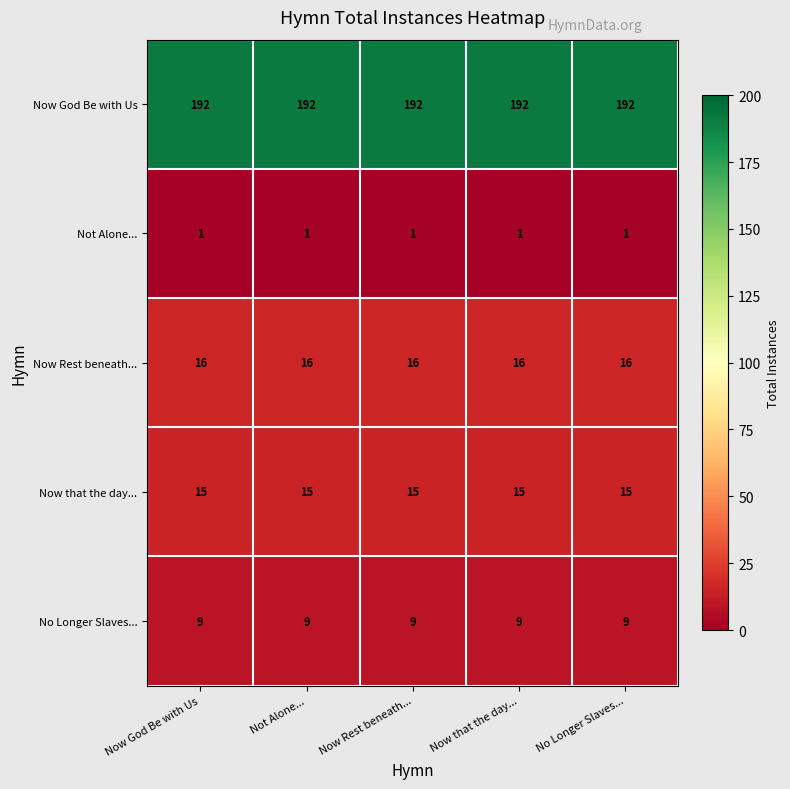

What is the highest value of the Now that the day... series?

15